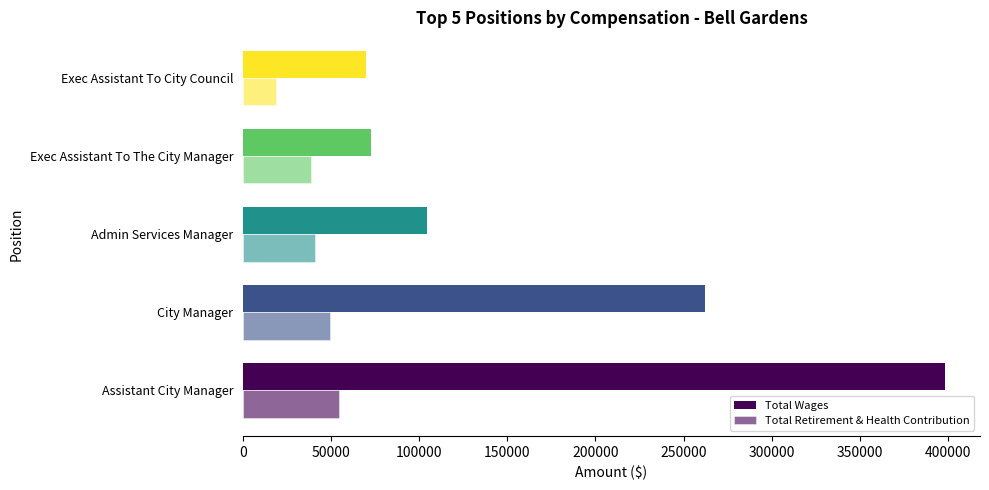

What is the minimum value for Total Wages?

69661